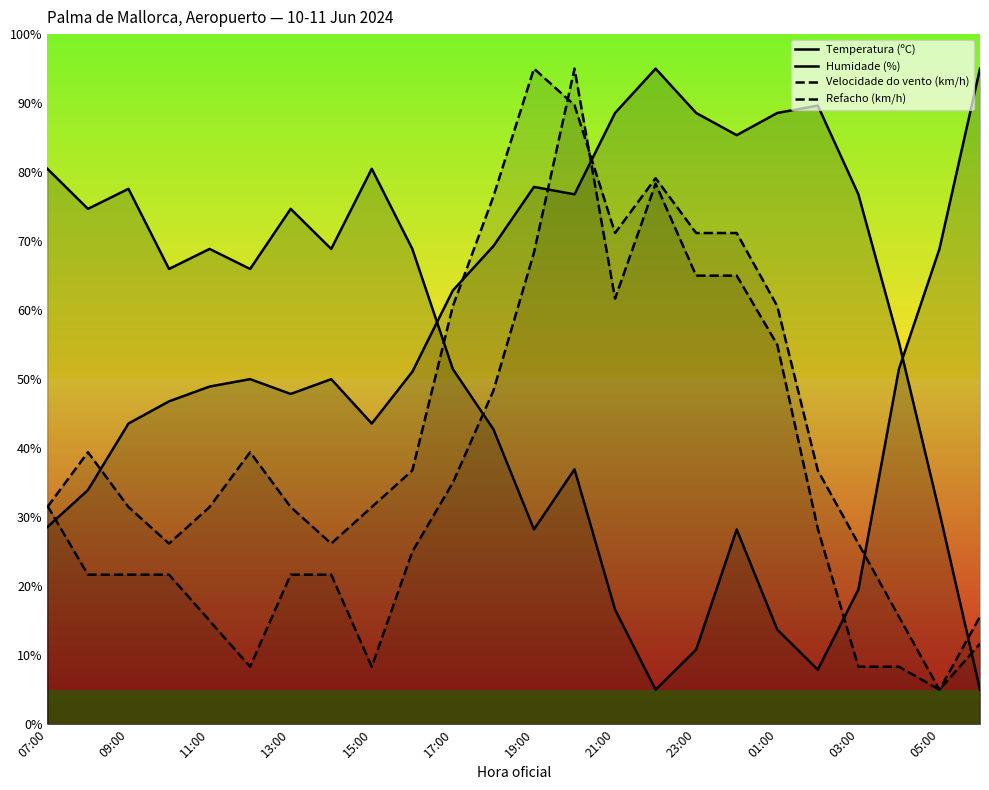

Reading left to right, extract all data points from this chart.

Temperatura (ºC): 28.6	33.9	43.6	46.8	48.9	50.0	47.9	50.0	43.6	51.1	62.9	69.3	77.9	76.8	88.6	95.0	88.6	85.4	88.6	89.6	76.8	55.4	30.7	5.0
Humidade (%): 80.5	74.7	77.6	66.0	68.9	66.0	74.7	68.9	80.5	68.9	51.5	42.7	28.2	36.9	16.6	5.0	10.8	28.2	13.7	7.9	19.5	51.5	68.9	95.0
Velocidade do vento (km/h): 31.7	21.7	21.7	21.7	15.0	8.3	21.7	21.7	8.3	25.0	35.0	48.3	68.3	95.0	61.7	78.3	65.0	65.0	55.0	28.3	8.3	8.3	5.0	11.7
Refacho (km/h): 31.5	39.4	31.5	26.2	31.5	39.4	31.5	26.2	31.5	36.8	60.6	76.5	95.0	89.7	71.2	79.1	71.2	71.2	60.6	36.8	26.2	15.6	5.0	15.6